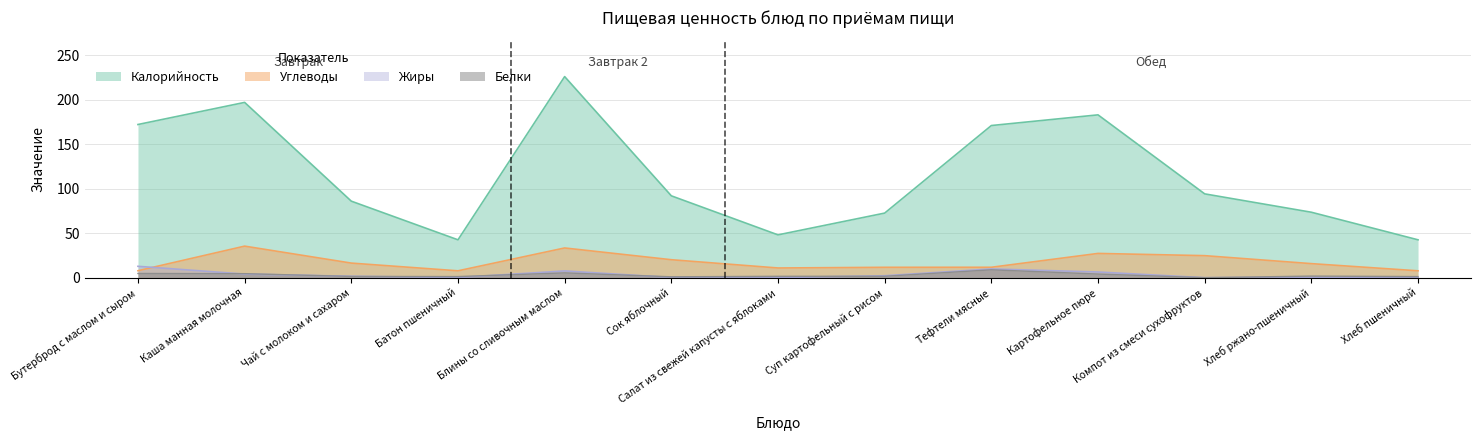

At which label does Углеводы reach its minimum?

Батон пшеничный